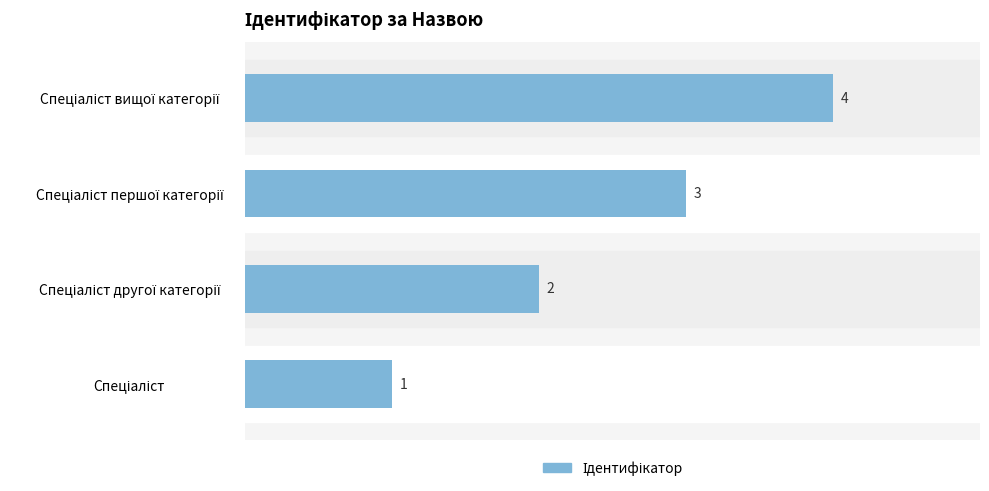

How many values are between 2 and 4?

3